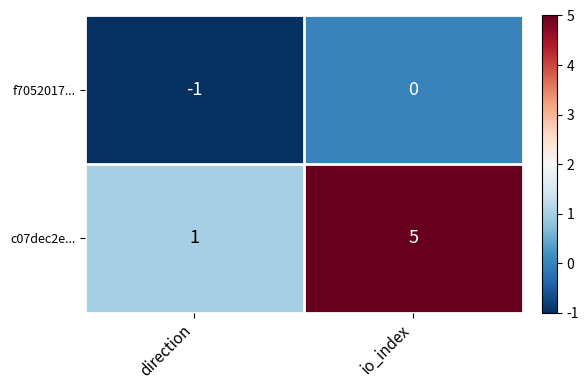

Which series has the widest spread of values?

c07dec2e...